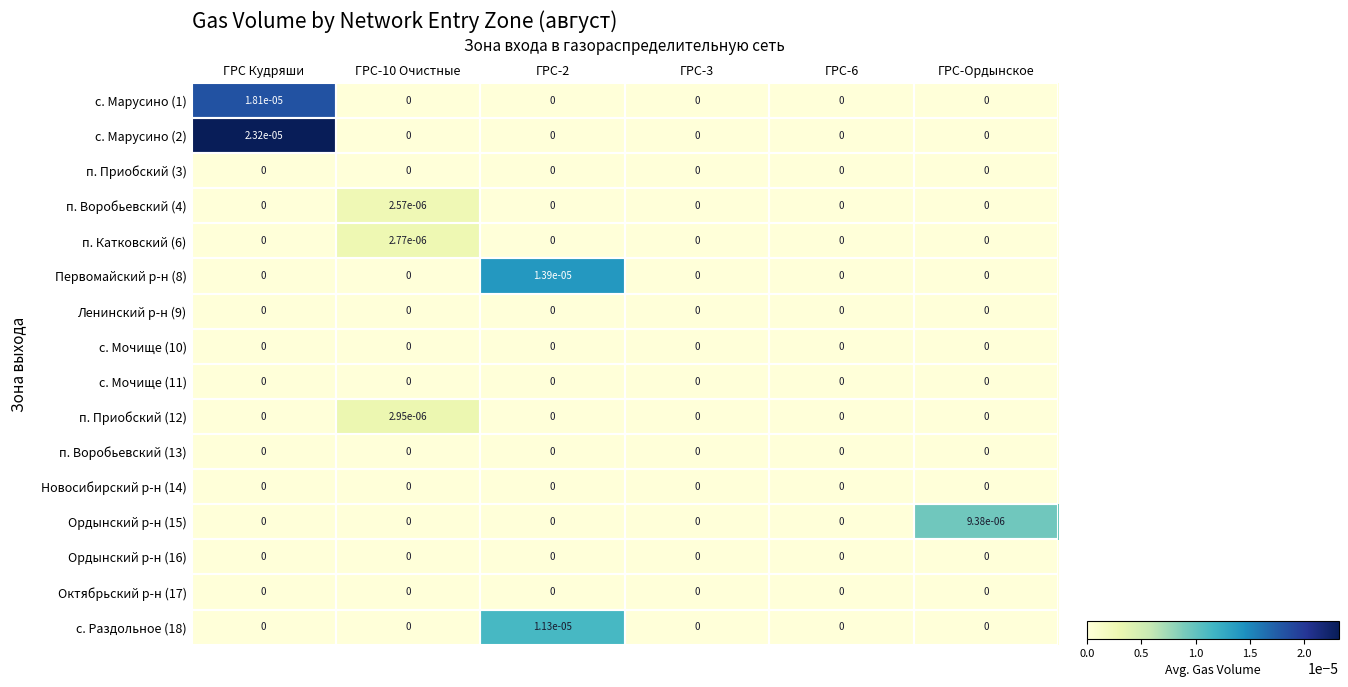

Which label corresponds to the largest value in the chart?

ГРС Кудряши